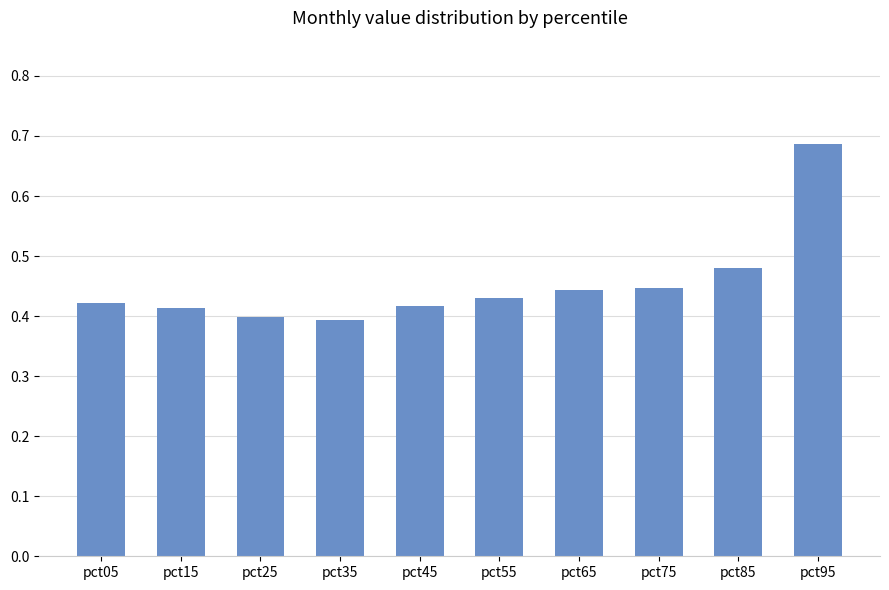

Are the bars grouped side by side (vs. stacked)?

No